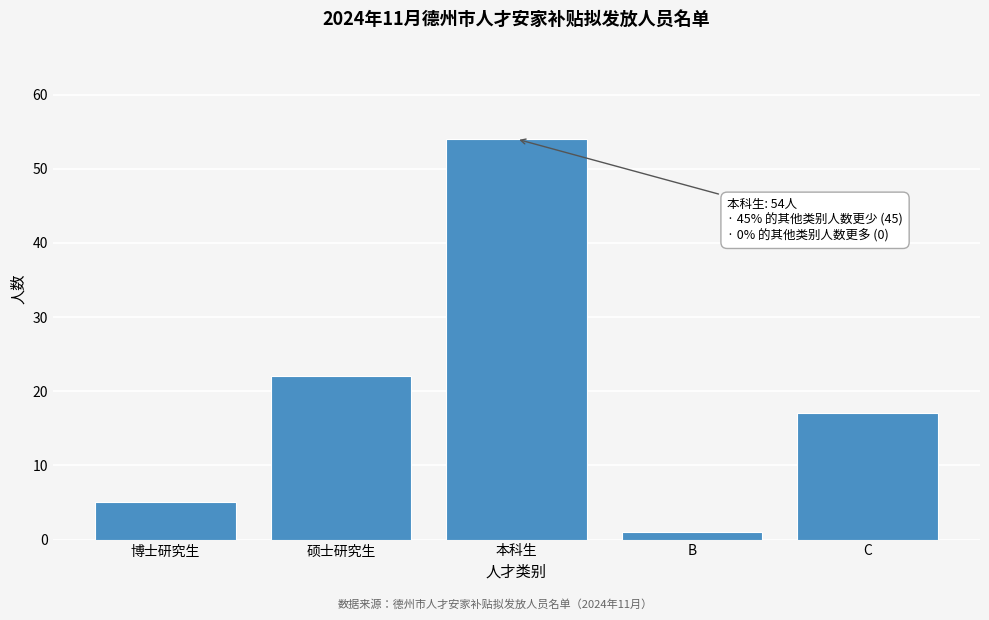

Reading left to right, extract all data points from this chart.

5	22	54	1	17